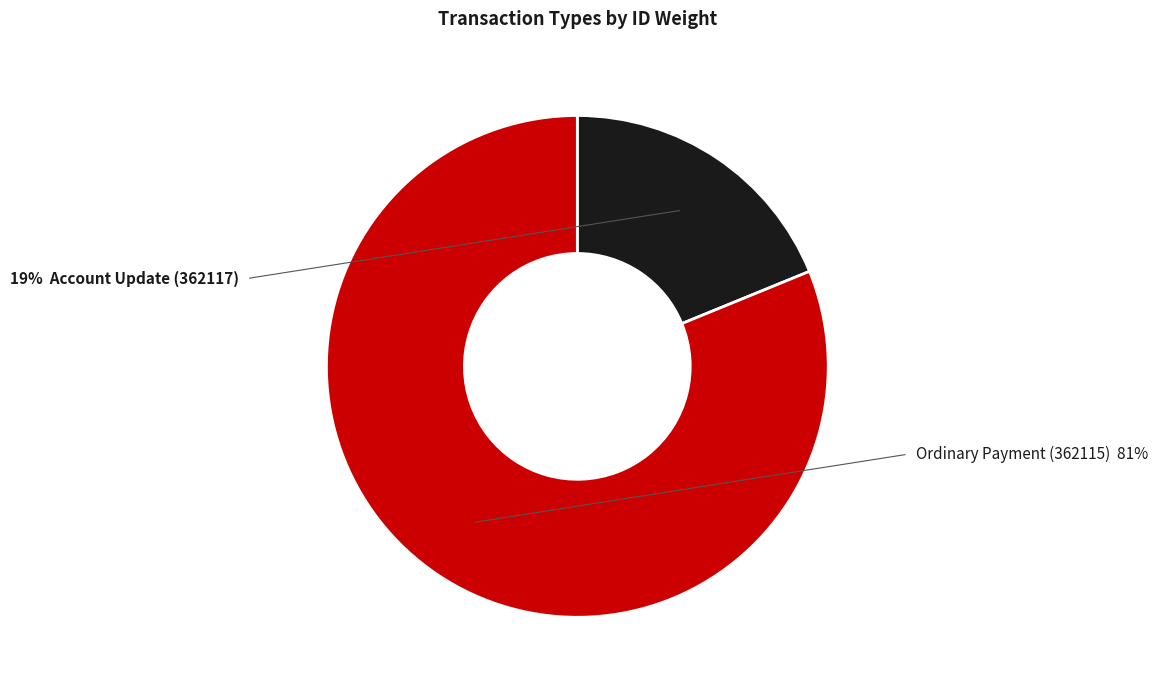

Is there a majority slice in this chart?

Yes